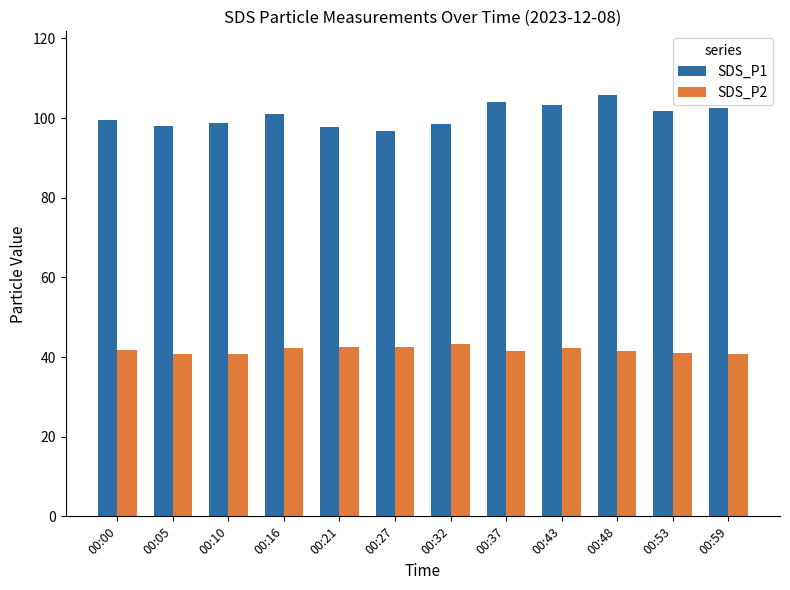

Rank the series at 00:53 from highest to lowest value.

SDS_P1, SDS_P2